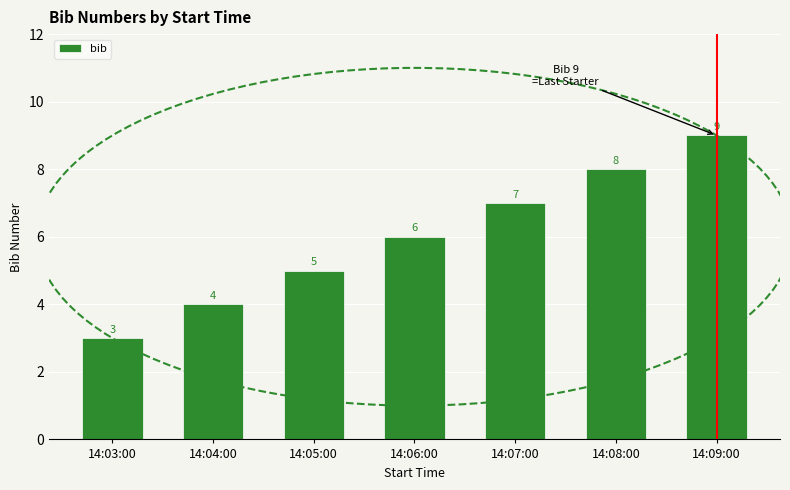

What is the label of the 7th bar from the left?

14:09:00